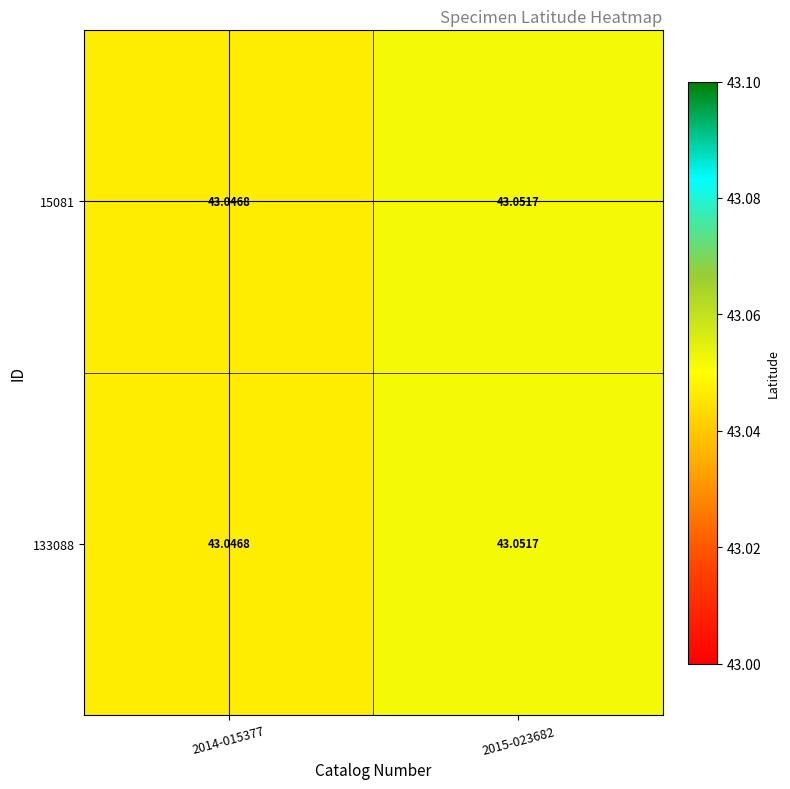

Is the value of 133088 at 2014-015377 greater than the value of 15081 at 2015-023682?

No